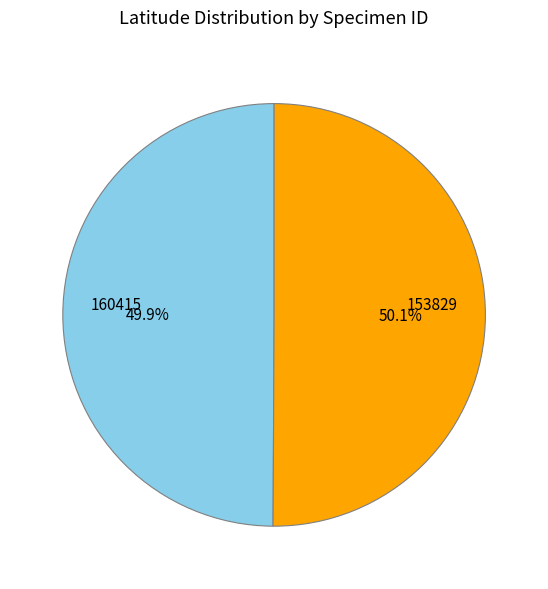

To the nearest percent, what percentage of the pie is 160415?

50%